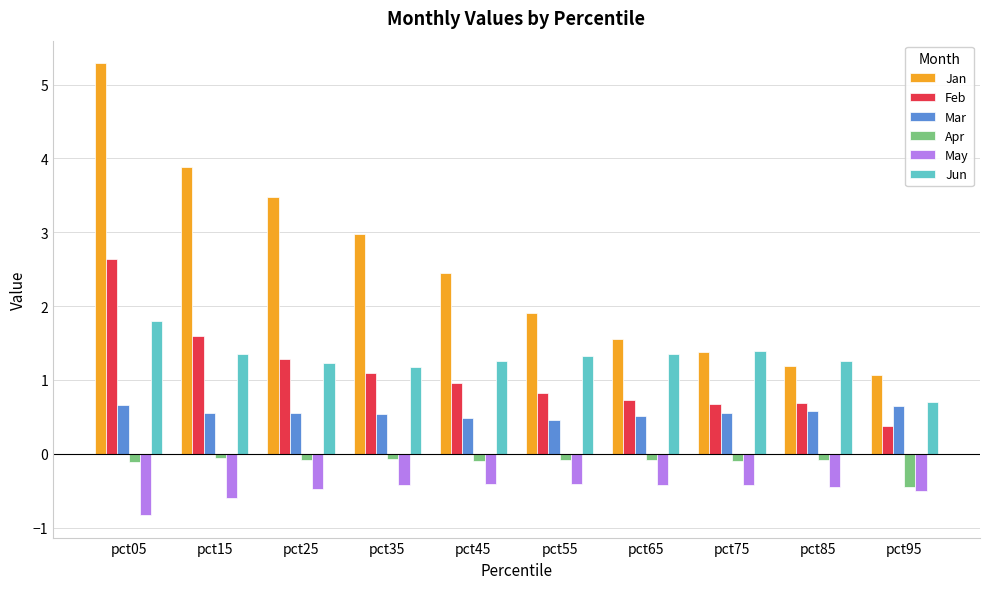

At pct95, list the series in order from largest to smallest.

Jan, Jun, Mar, Feb, Apr, May